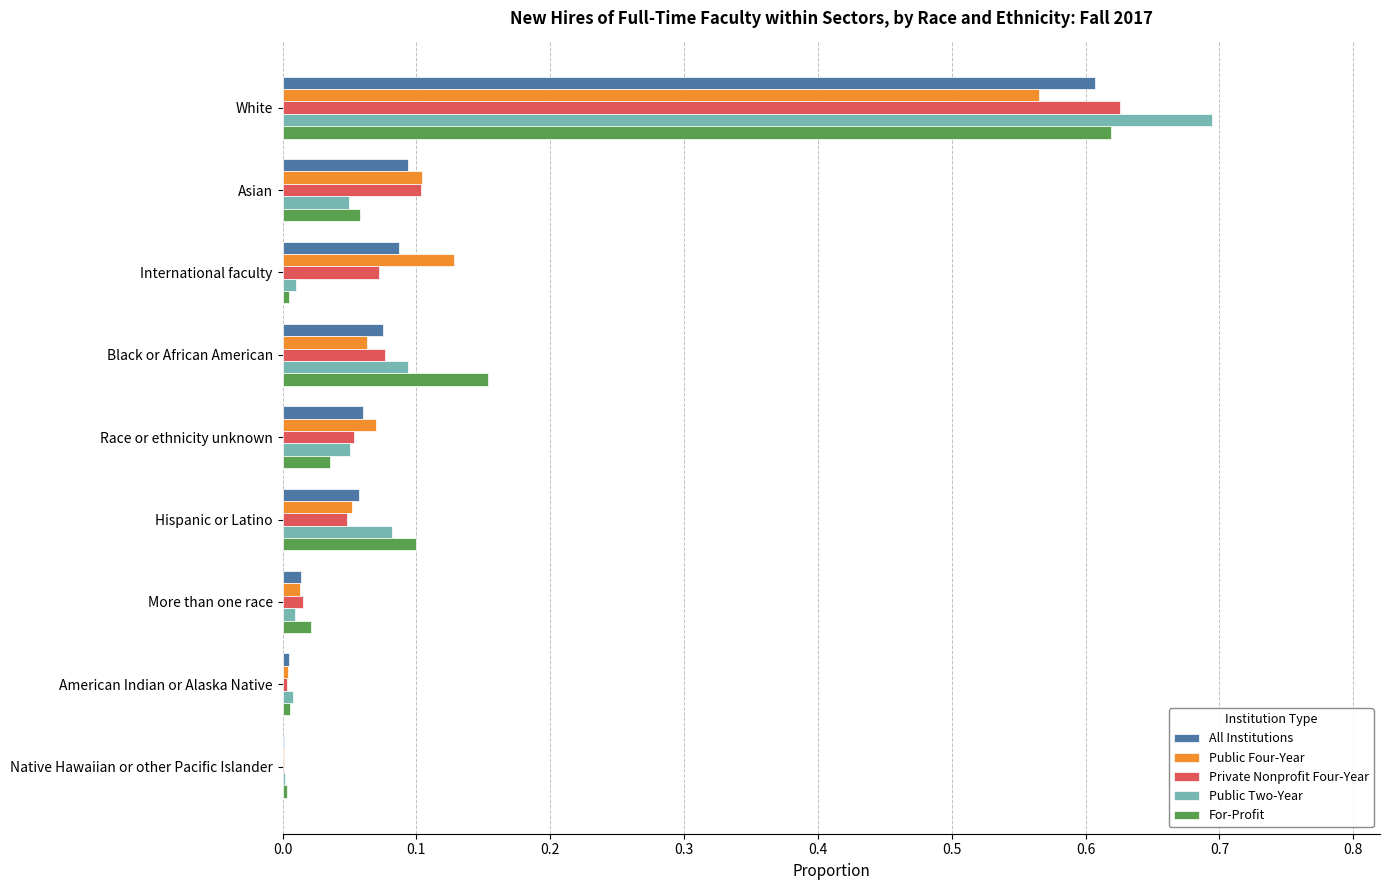

The value of All Institutions at White is 0.2. True or false?

False